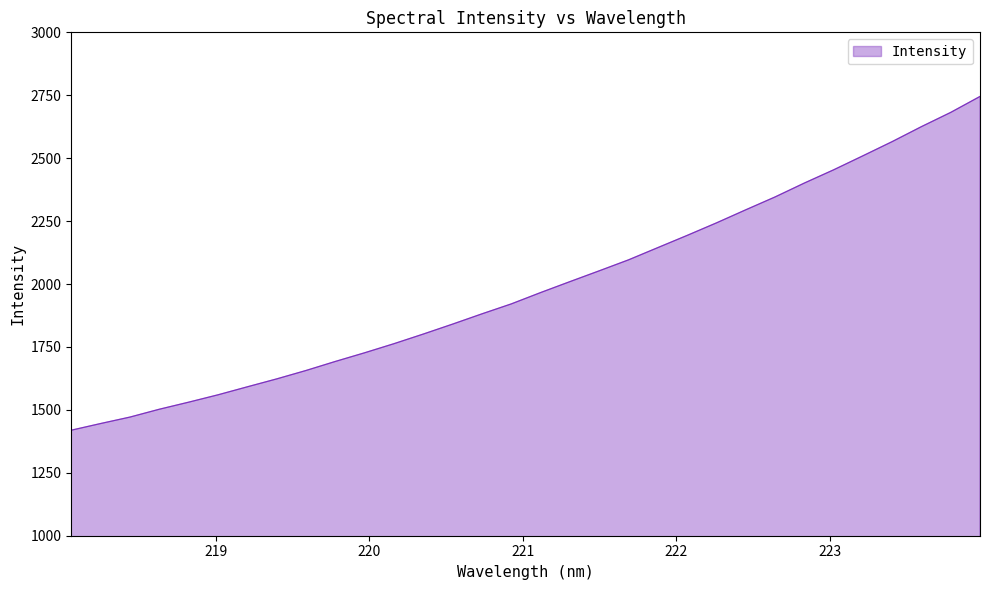

What is the greatest value displayed?

2745.3